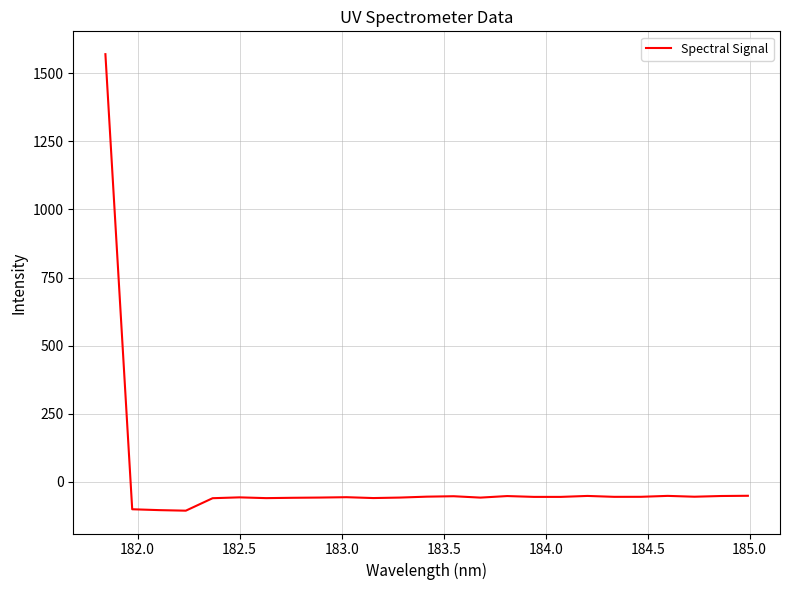

What is the greatest value displayed?

1569.5